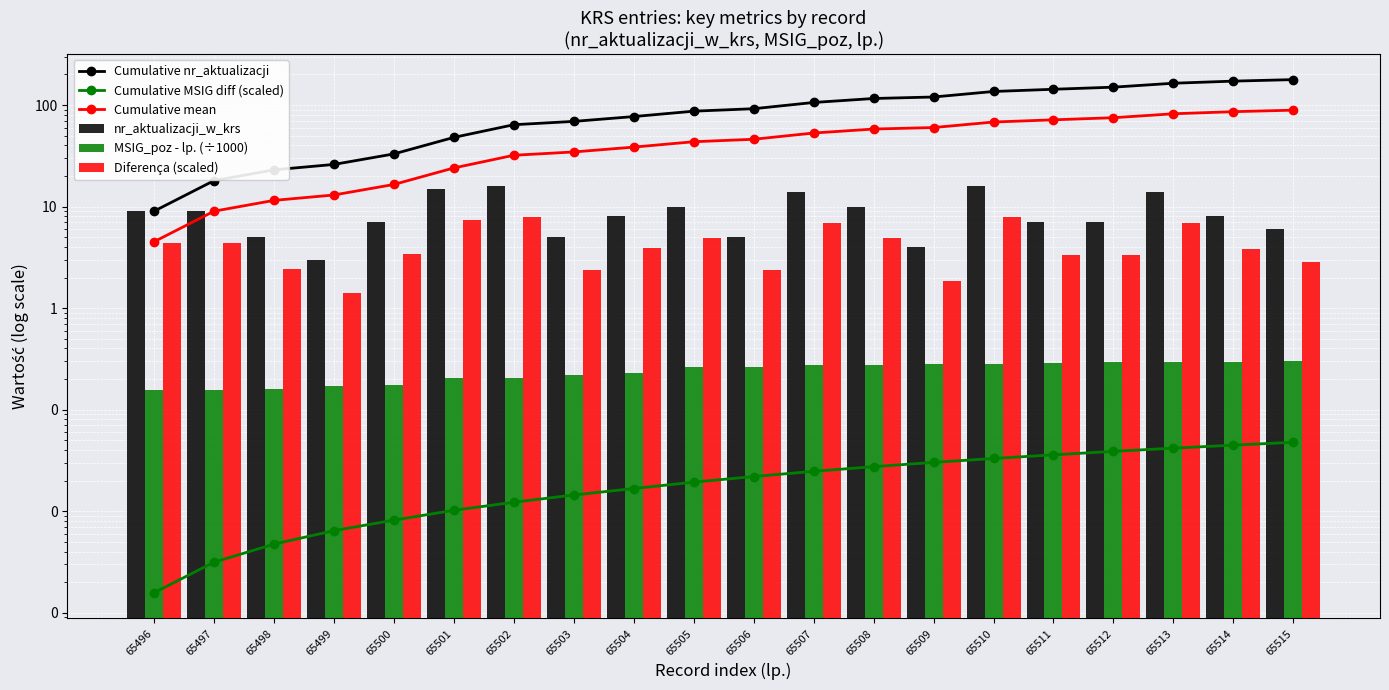

True or false: Cumulative mean has a value of 38.5 at 65504.

True